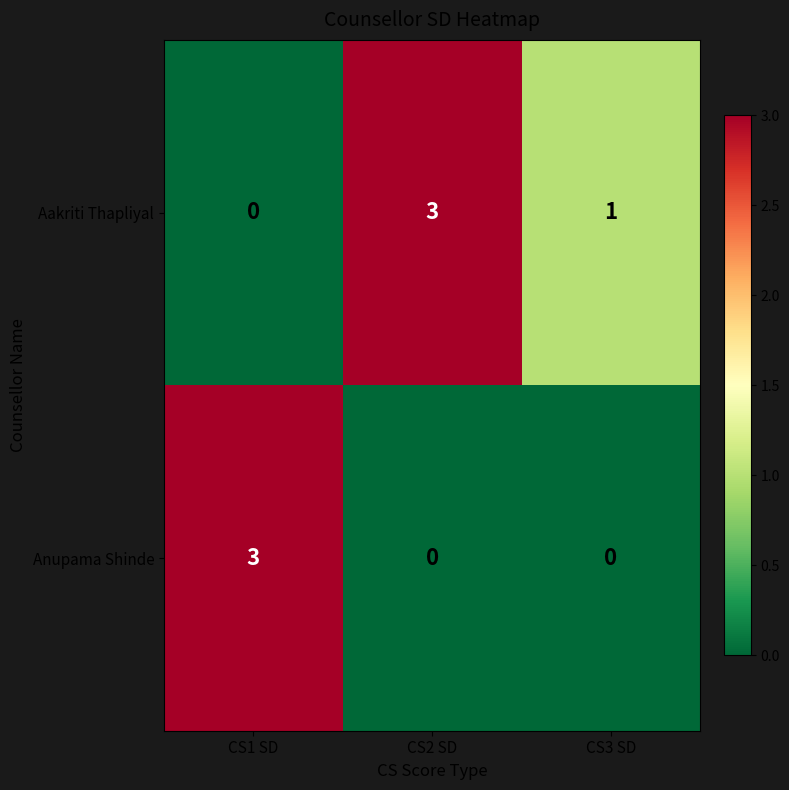

Is it true that Anupama Shinde equals 0 at CS3 SD?

True